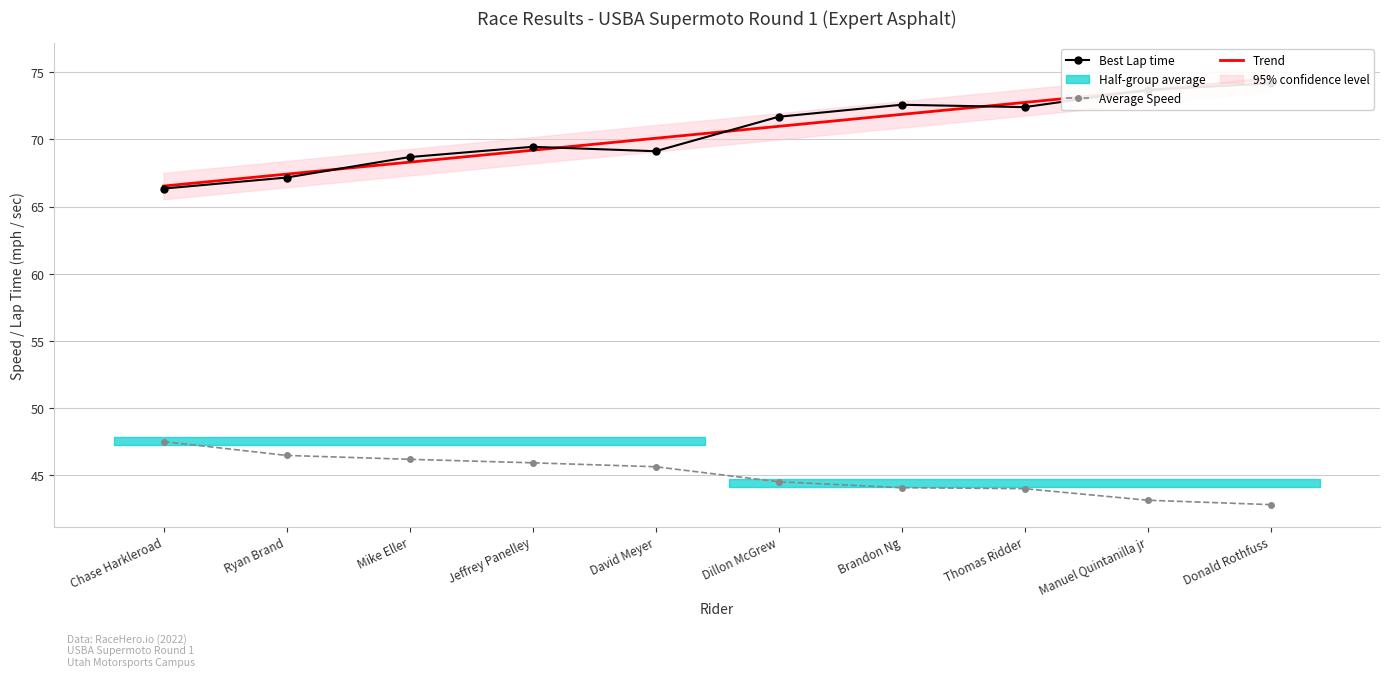

What is the difference between the highest and lowest values at Manuel Quintanilla jr?

30.5